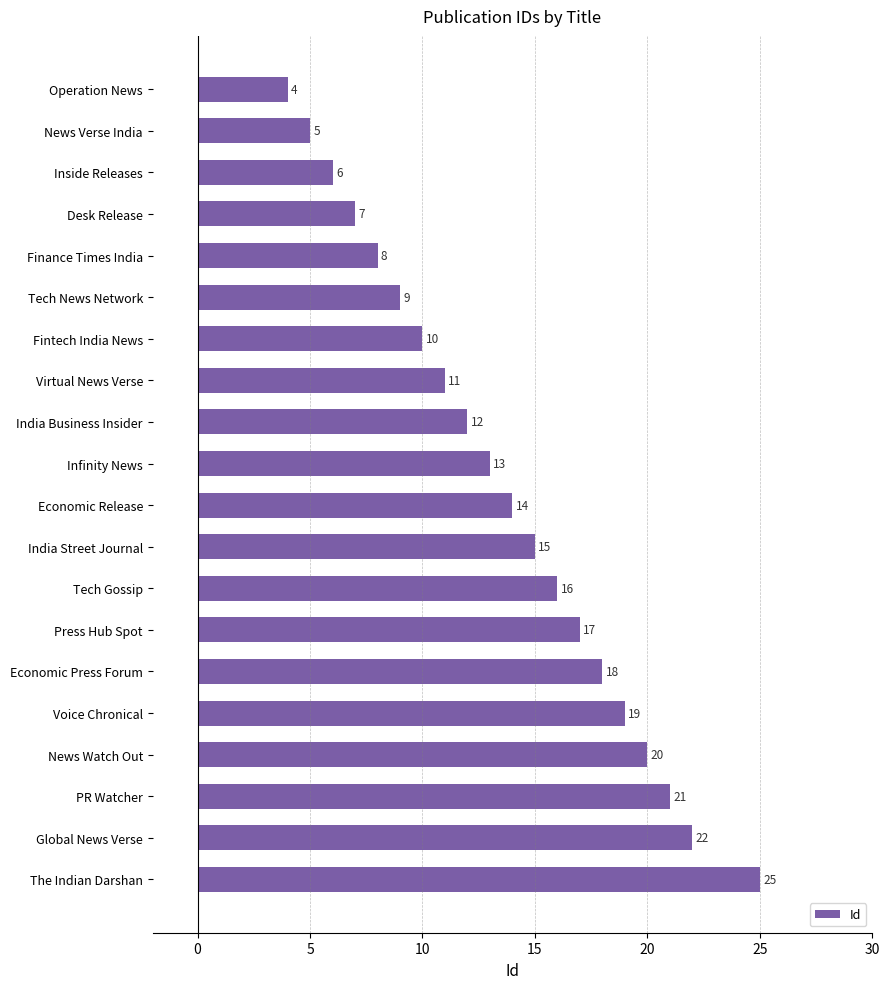

Approximately how many times larger is the value at Voice Chronical compared to Desk Release?

2.7